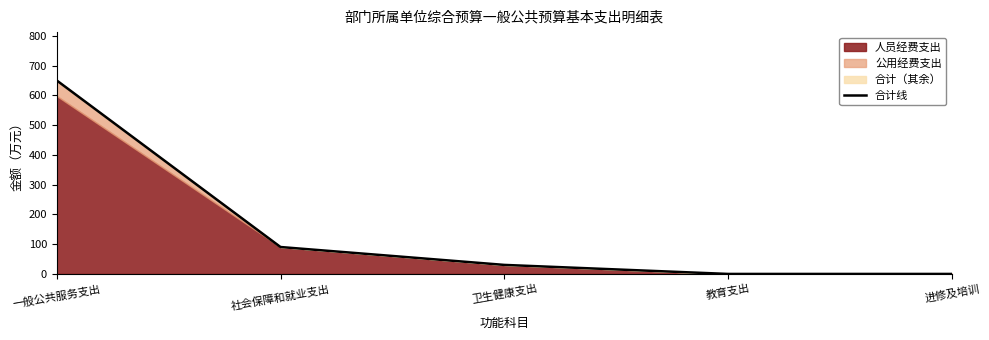

List the labels in order of value, largest first.

一般公共服务支出, 社会保障和就业支出, 卫生健康支出, 教育支出, 进修及培训